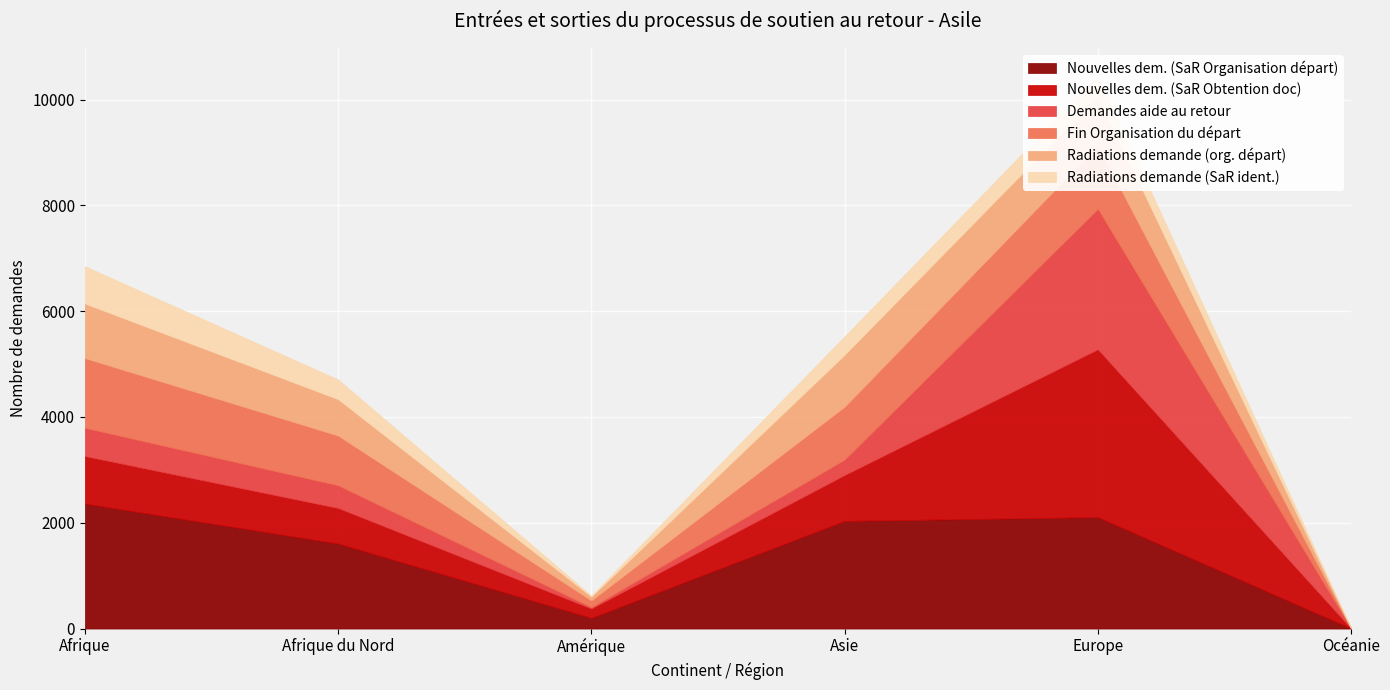

Between Europe and Afrique, which is larger?

Afrique